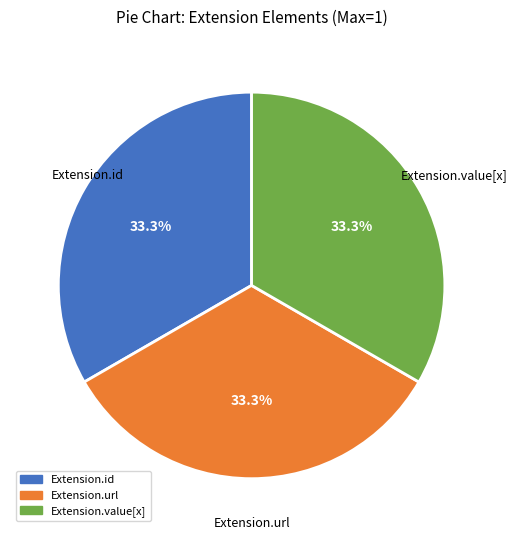

Is Extension.value[x] the majority of the pie?

No